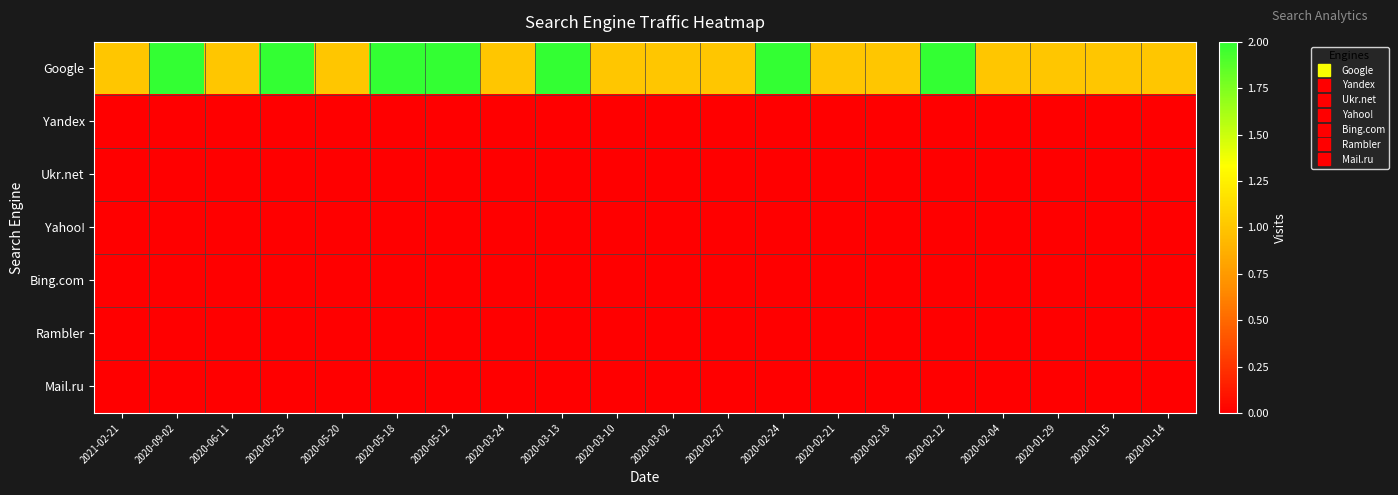

At which category does the chart reach its peak across all series?

2020-09-02